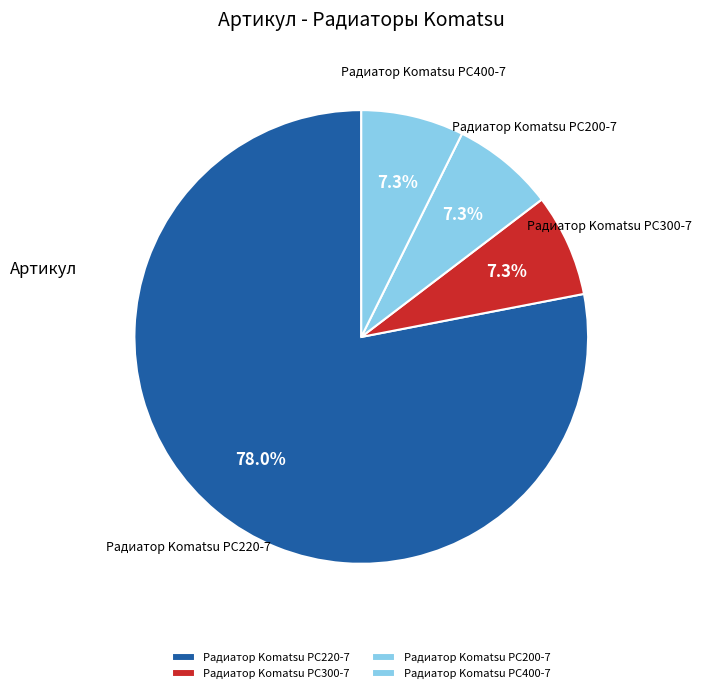

Is there any slice that represents more than half of the pie?

Yes